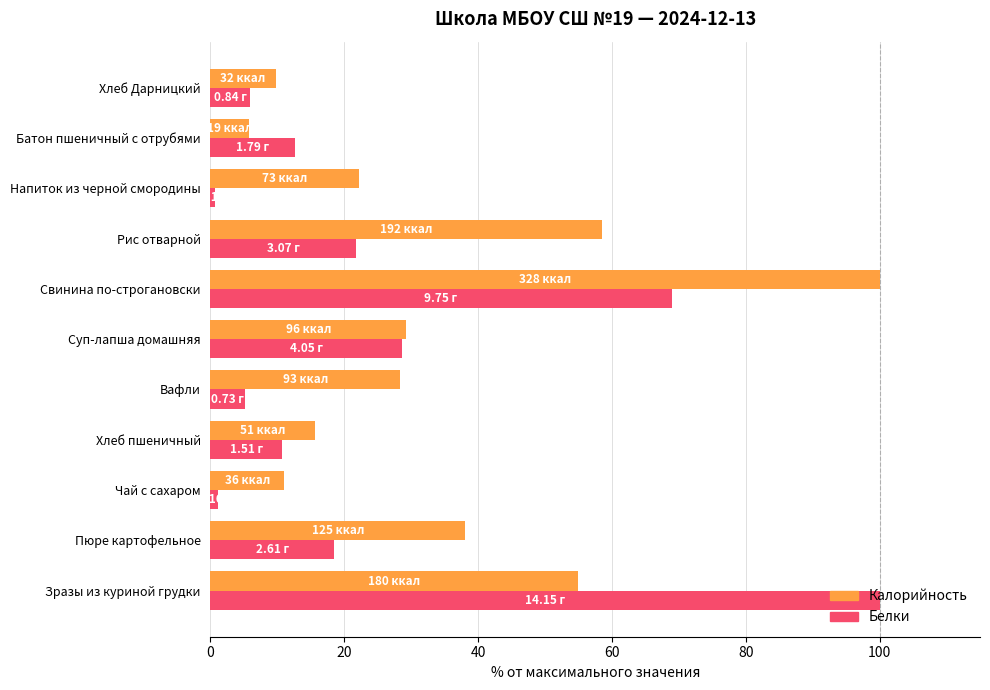

What is the difference between the Калорийность values at Хлеб пшеничный and Хлеб Дарницкий?

5.8